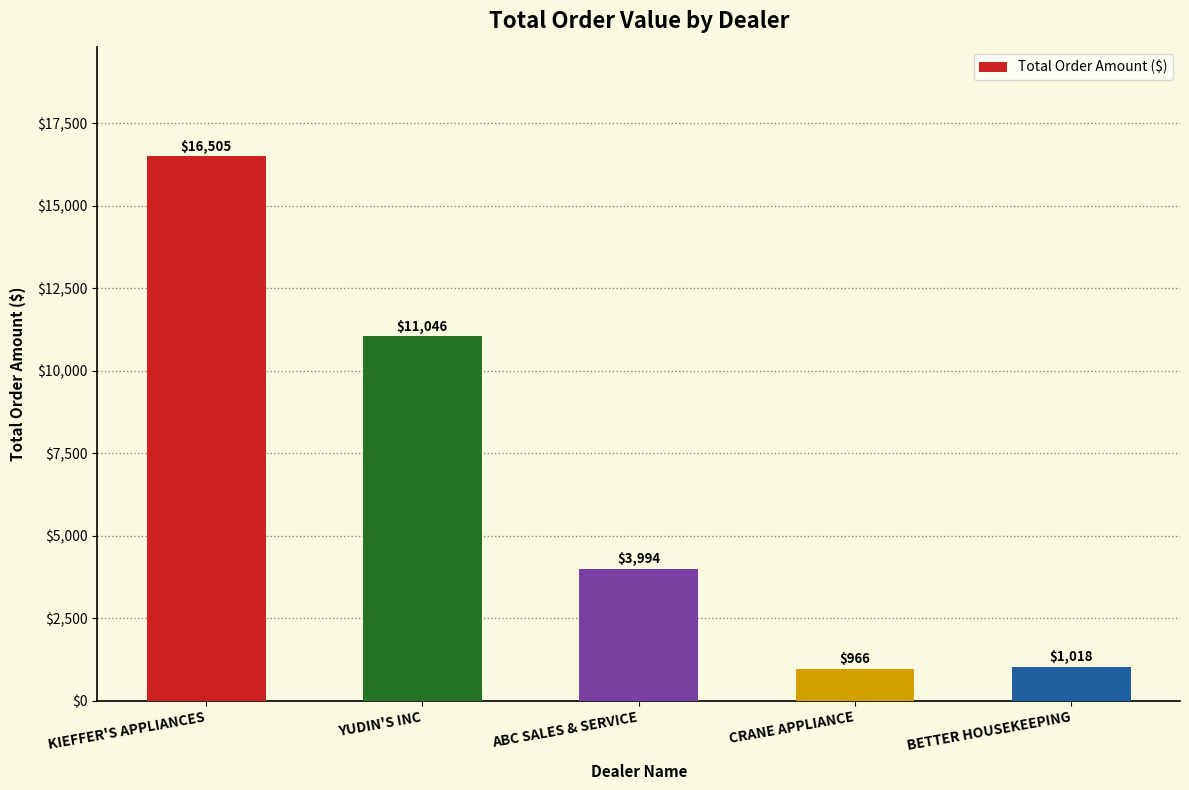

Is it true that the value at KIEFFER'S APPLIANCES is 26091.5?

False